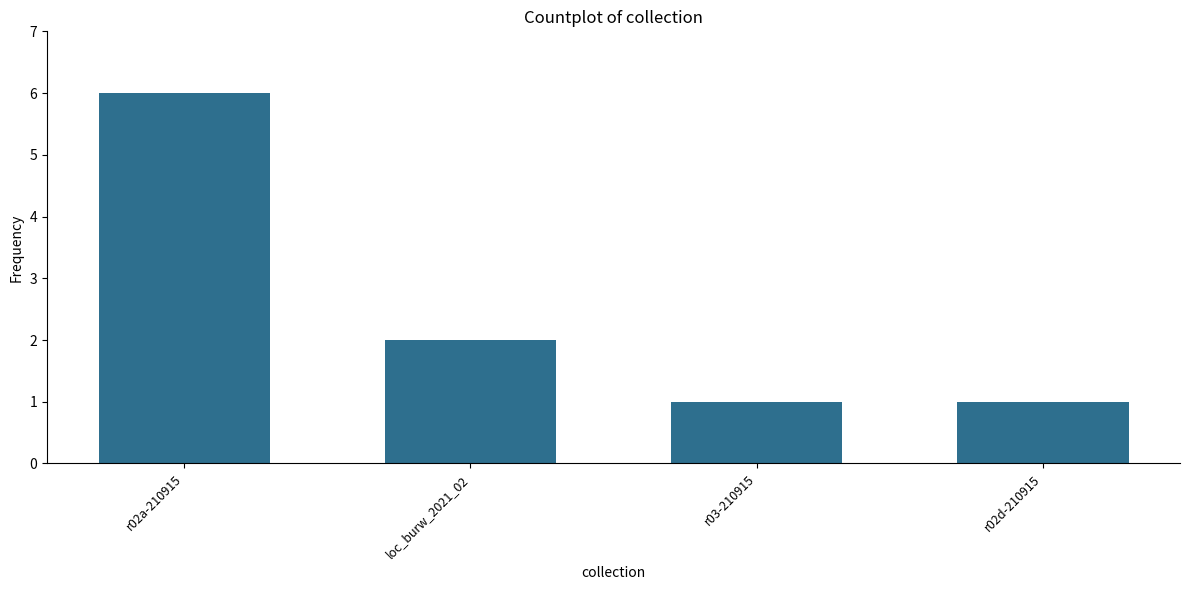

Does the chart contain stacked bars?

No